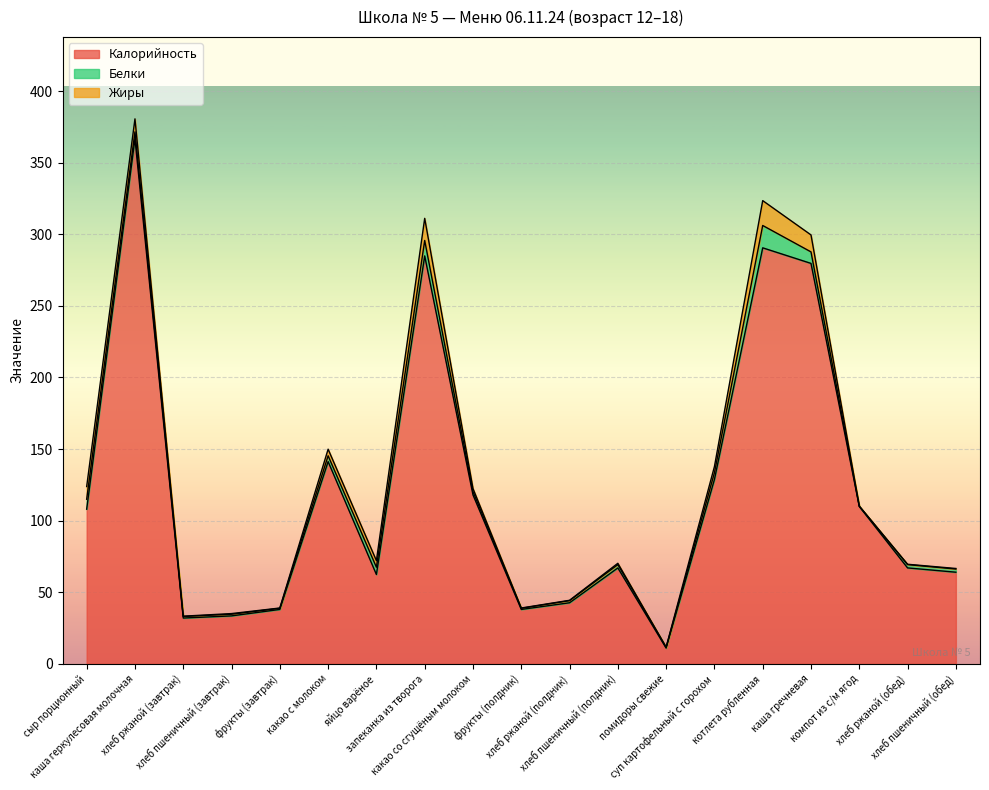

Does the chart display data point markers on the line(s)?

No